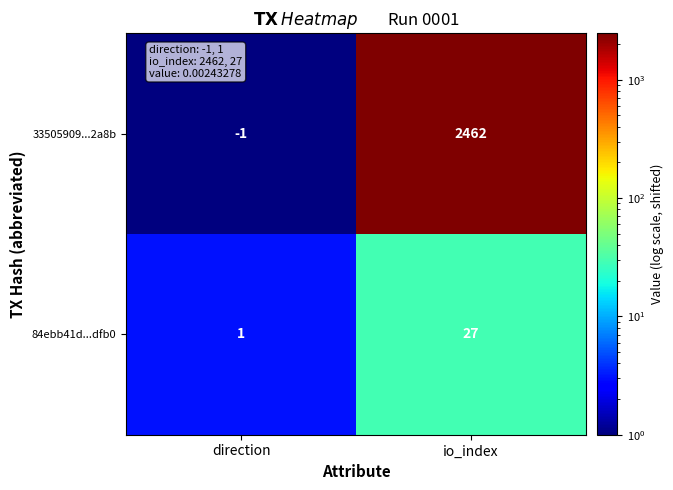

Where is 33505909...2a8b nearest to the value 1230?

direction